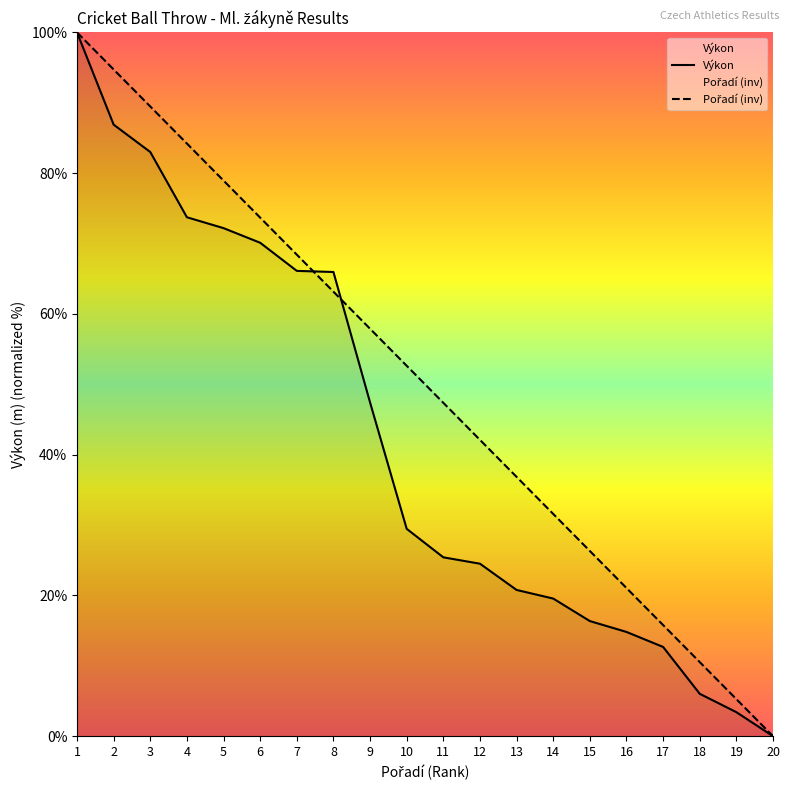

Where is Výkon nearest to the value 50?

9